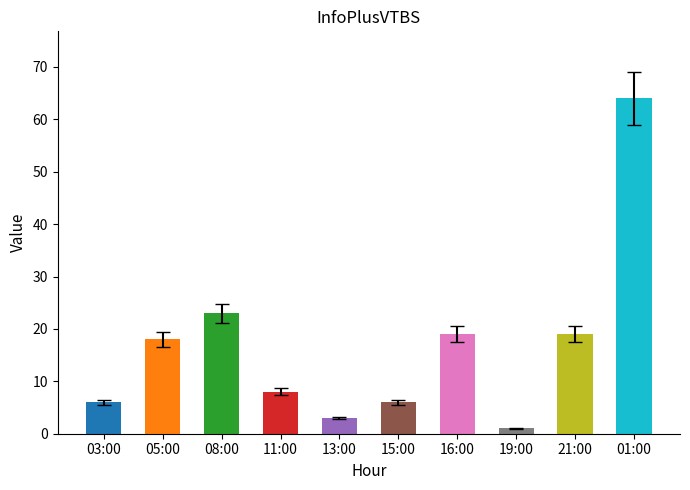

Count the number of categories in the chart.

10